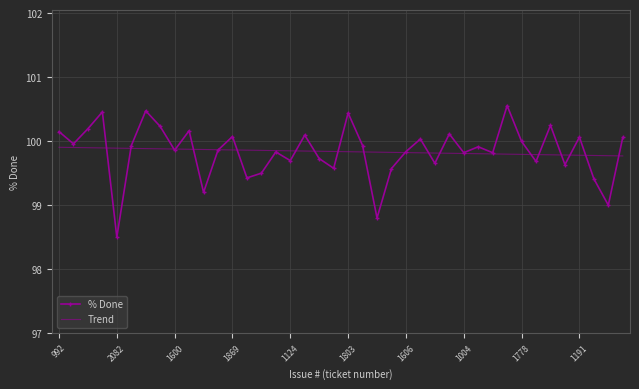

True or false: % Done and Trend intersect in this chart.

True